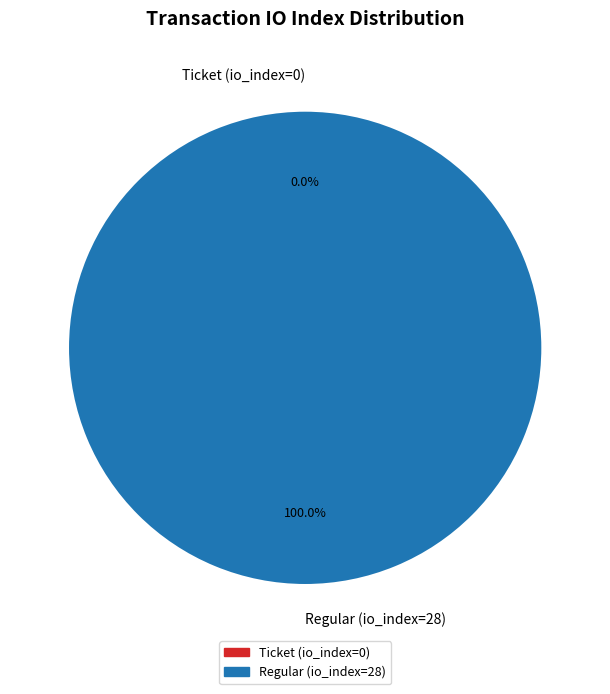

To the nearest percent, what is the difference between the largest and smallest slice percentages?

100%